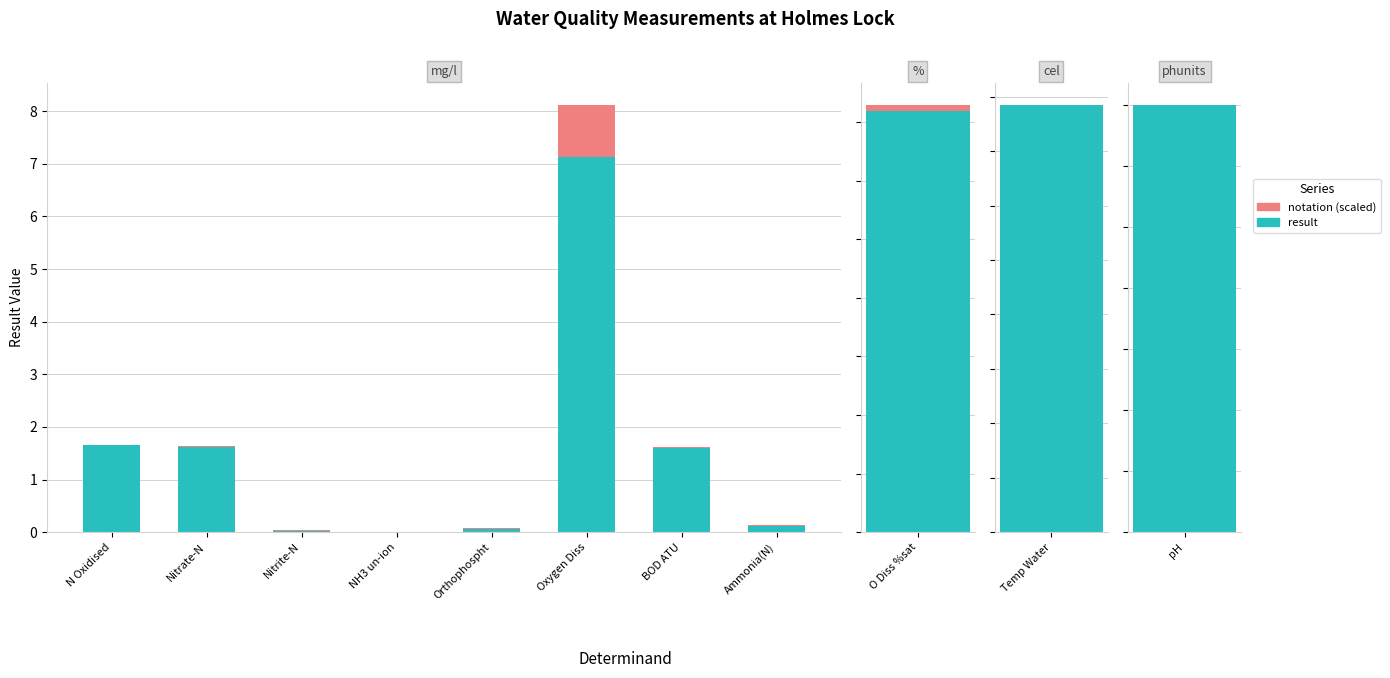

What are all the series names shown in the legend?

result, notation (scaled)